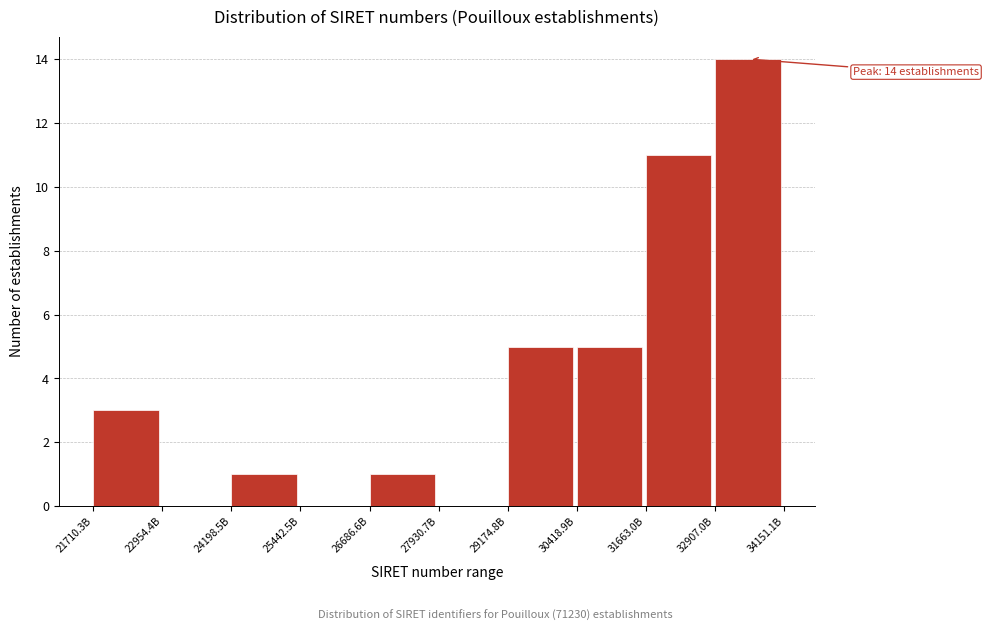

Reading left to right, transcribe all the data shown in this chart.

21710.3B=3	22954.4B=0	24198.5B=1	25442.5B=0	26686.6B=1	27930.7B=0	29174.8B=5	30418.9B=5	31663.0B=11	32907.0B=14